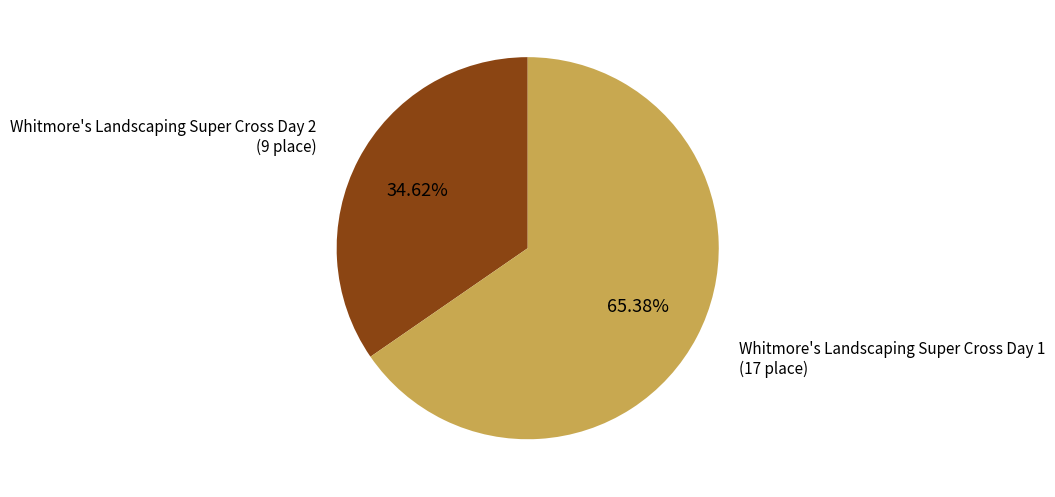

Which category has the smallest portion of the pie?

Whitmore's Landscaping Super Cross Day 2